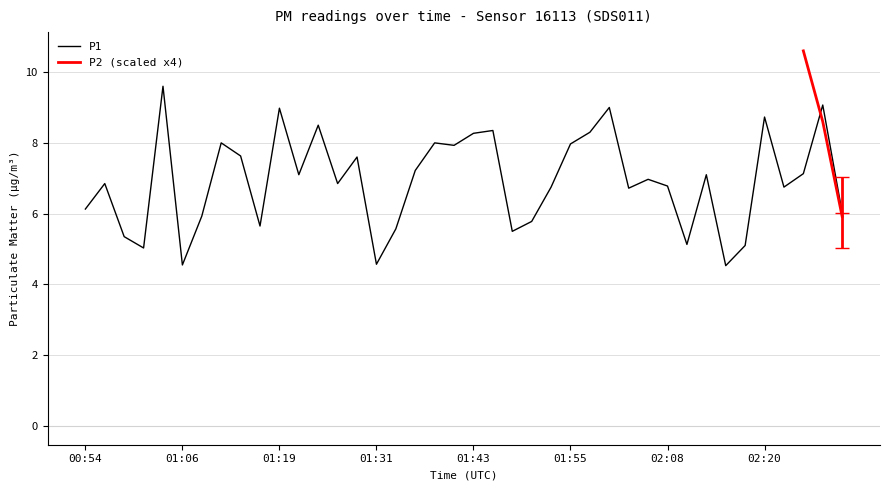

True or false: the data shows 4.5 at 02:15.

True